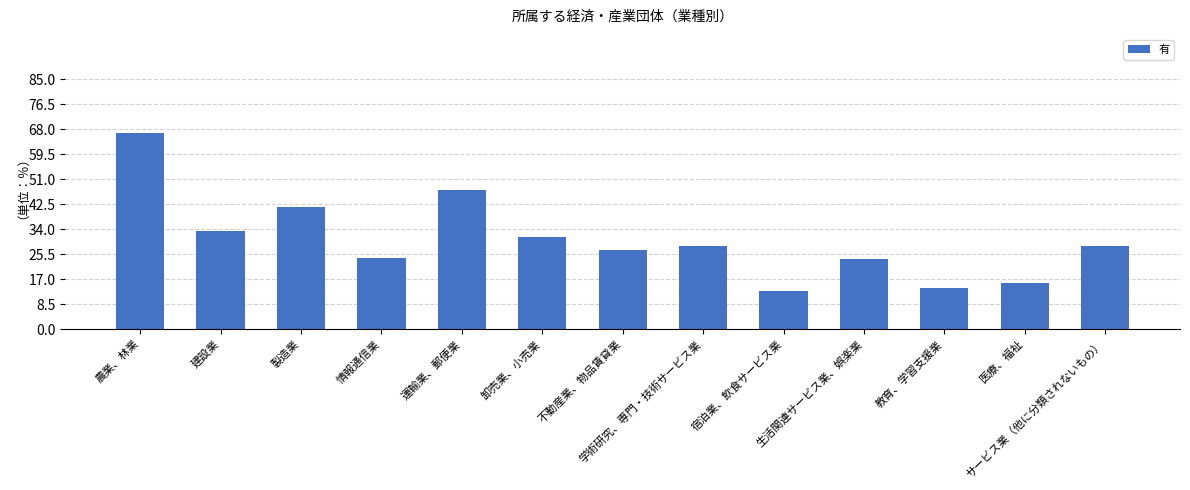

Between 情報通信業 and 不動産業、物品賃貸業, which is larger?

不動産業、物品賃貸業